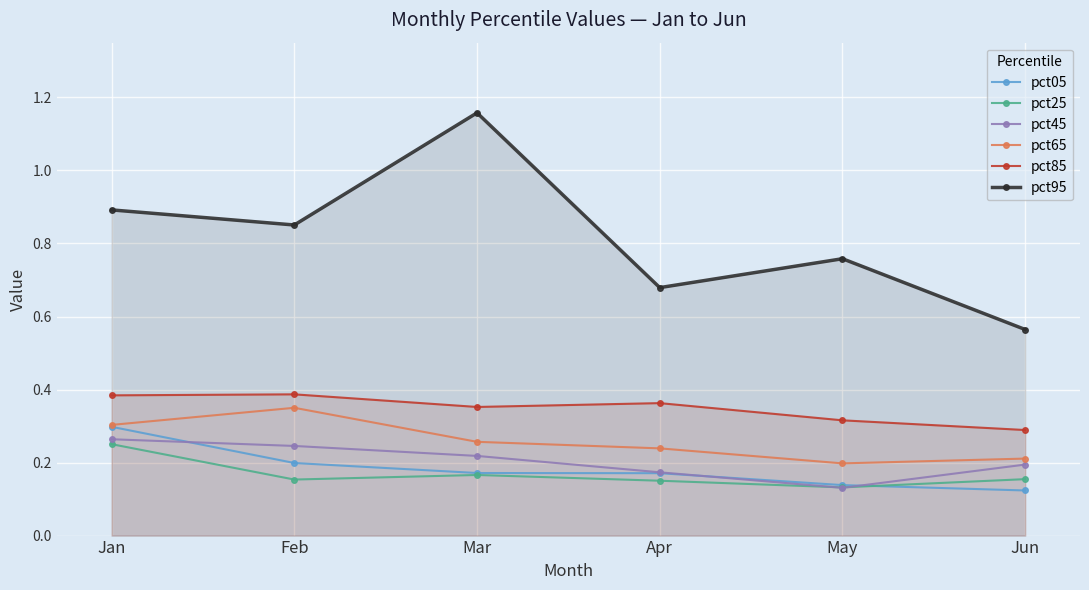

Which has a higher value, Jun or Jan?

Jan